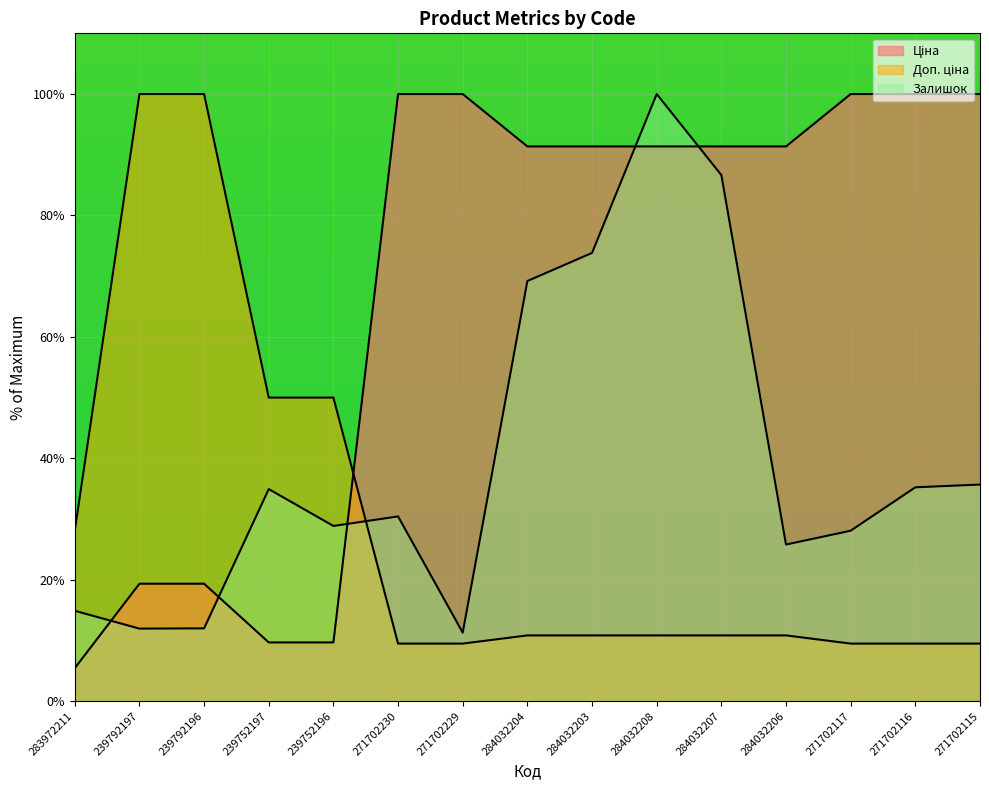

The value of Ціна at 239752196 is 13.7. True or false?

False